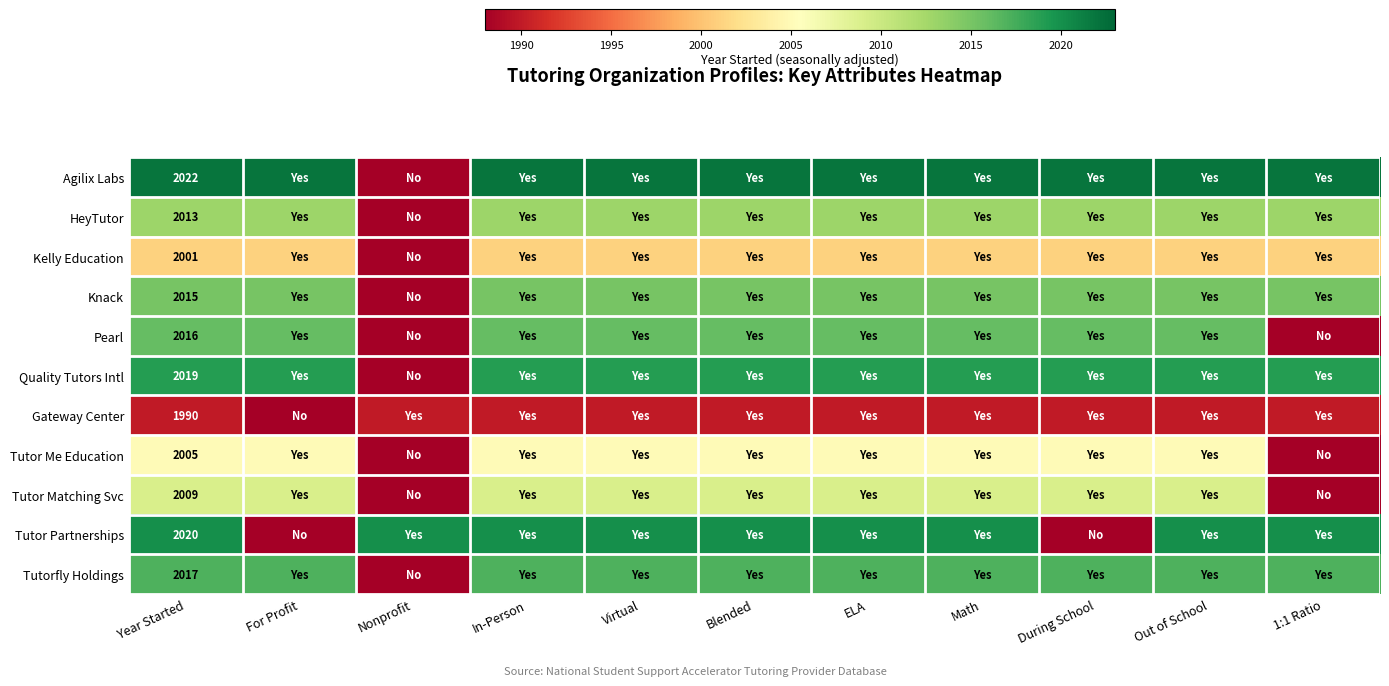

Which has a higher value, In-Person or Year Started?

In-Person